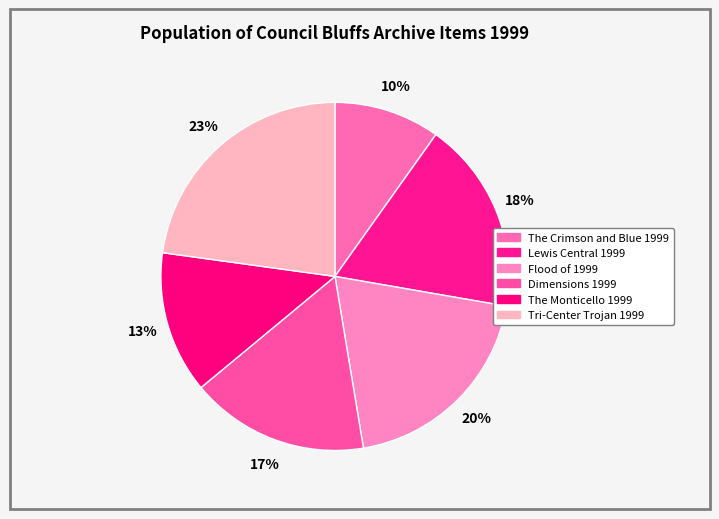

How many segments does this pie chart have?

6